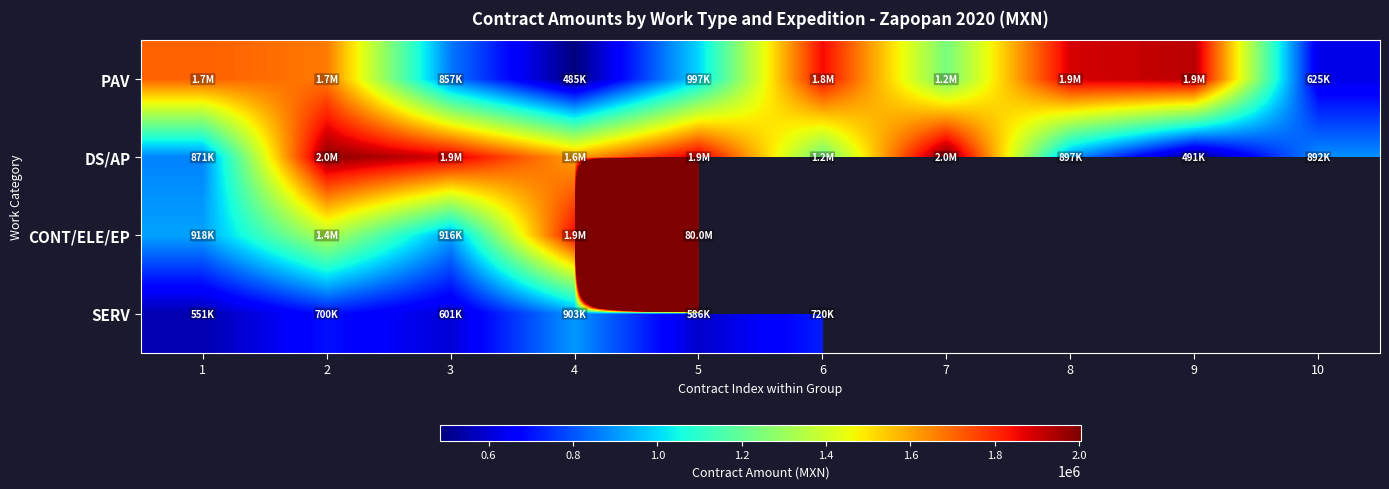

Which series changed the most between 7 and 9?

DS/AP